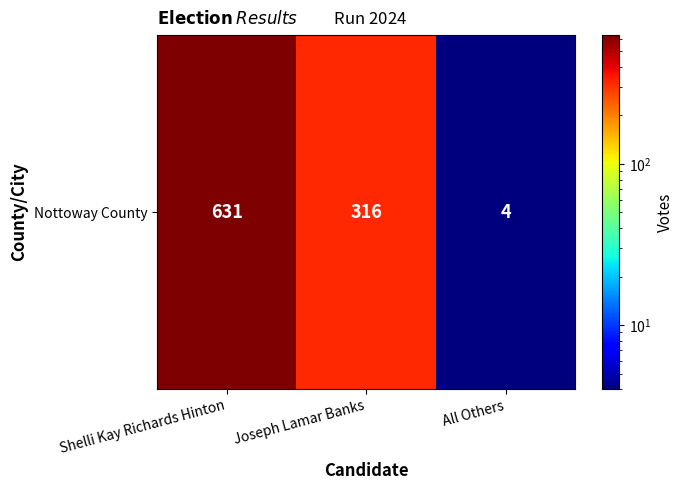

What is the sum of all values?

951